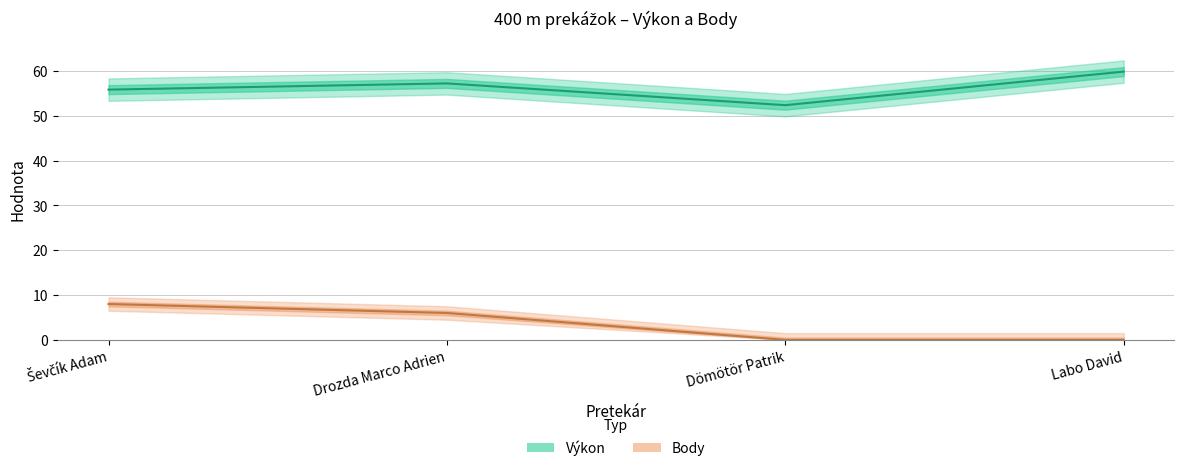

What is the lowest value of the Výkon series?

52.4